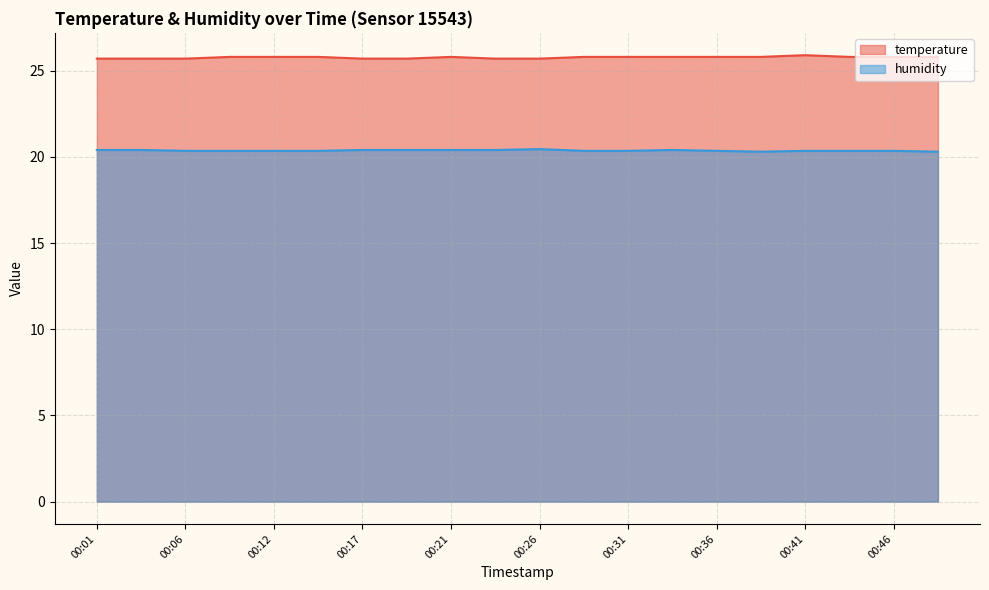

How many lines are shown in the chart?

2